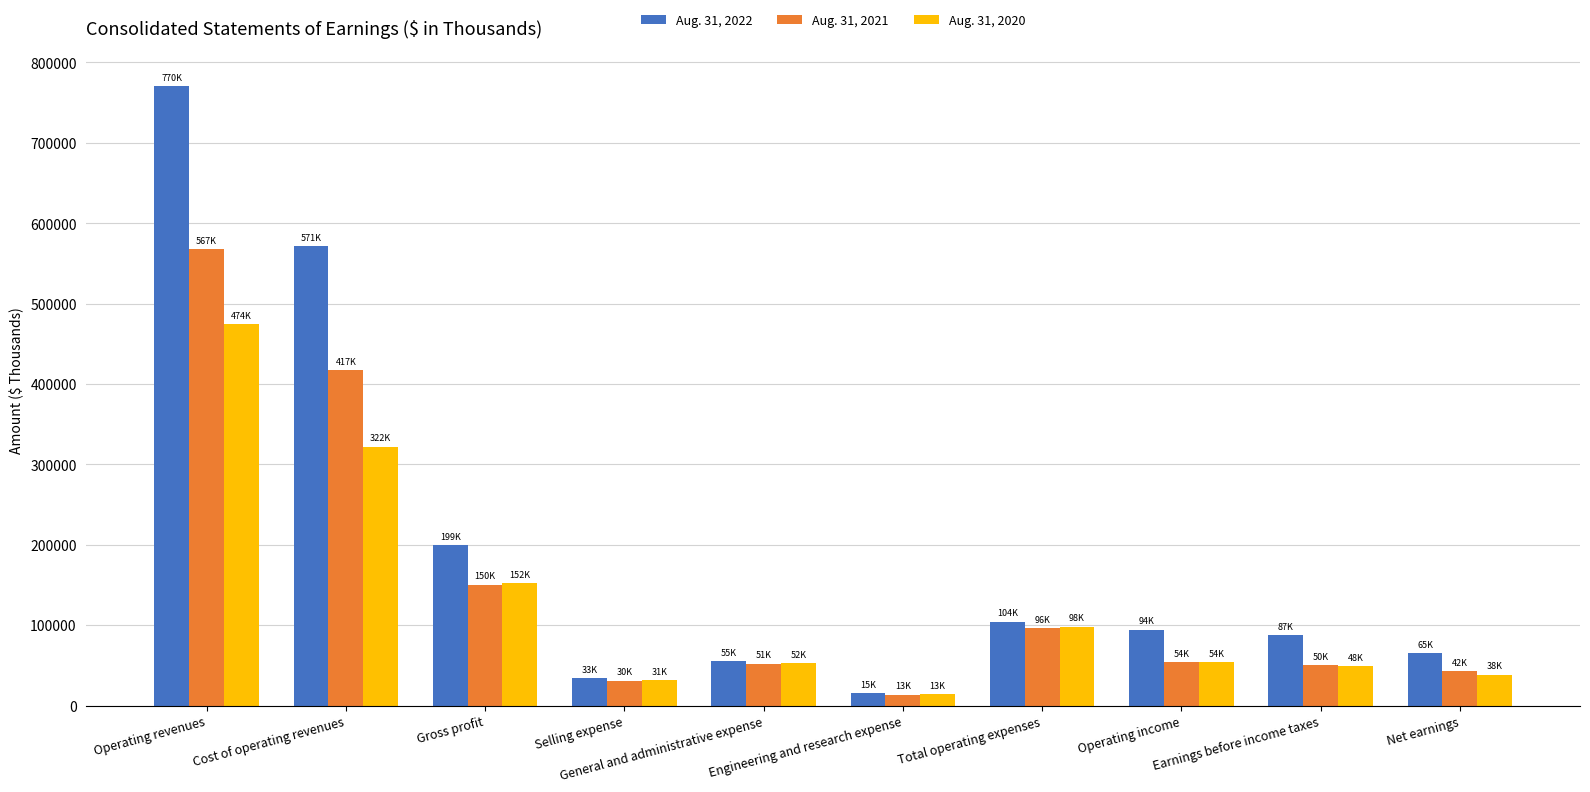

Which category has the highest value in the Aug. 31, 2022 series?

Operating revenues